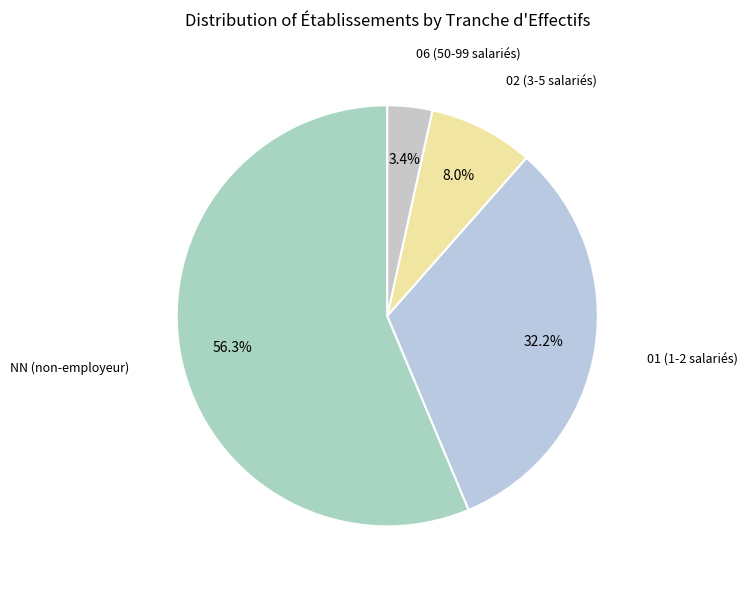

Does NN account for over 50% of the chart?

Yes